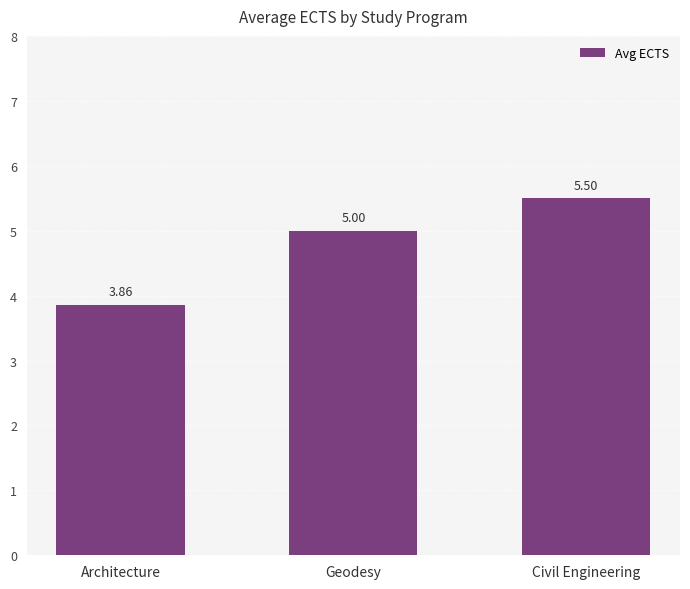

What is the difference between the maximum and minimum values?

1.6